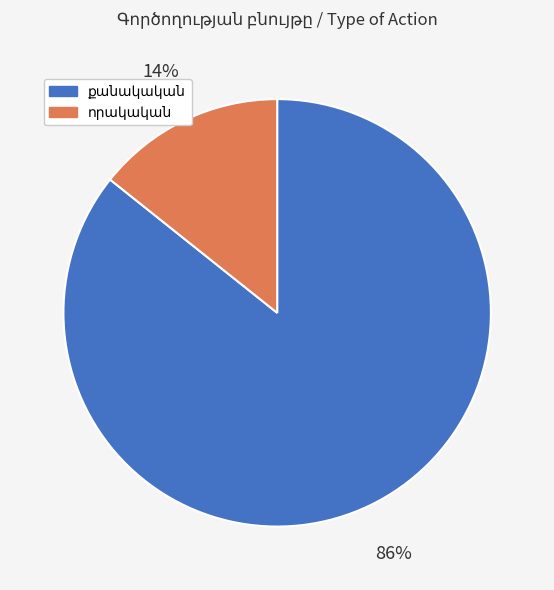

Does any single category account for the majority?

Yes